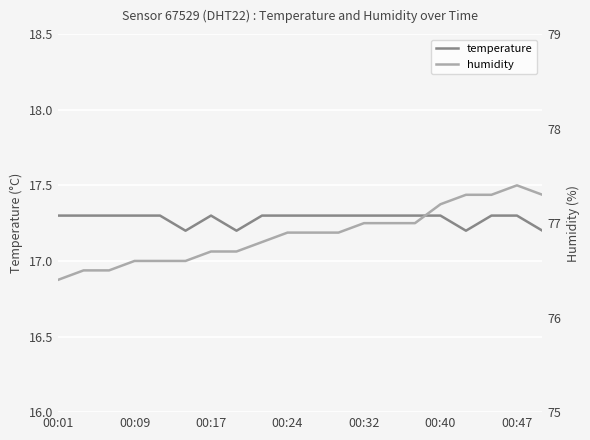

True or false: temperature has a value of 17.3 at 00:09.

True